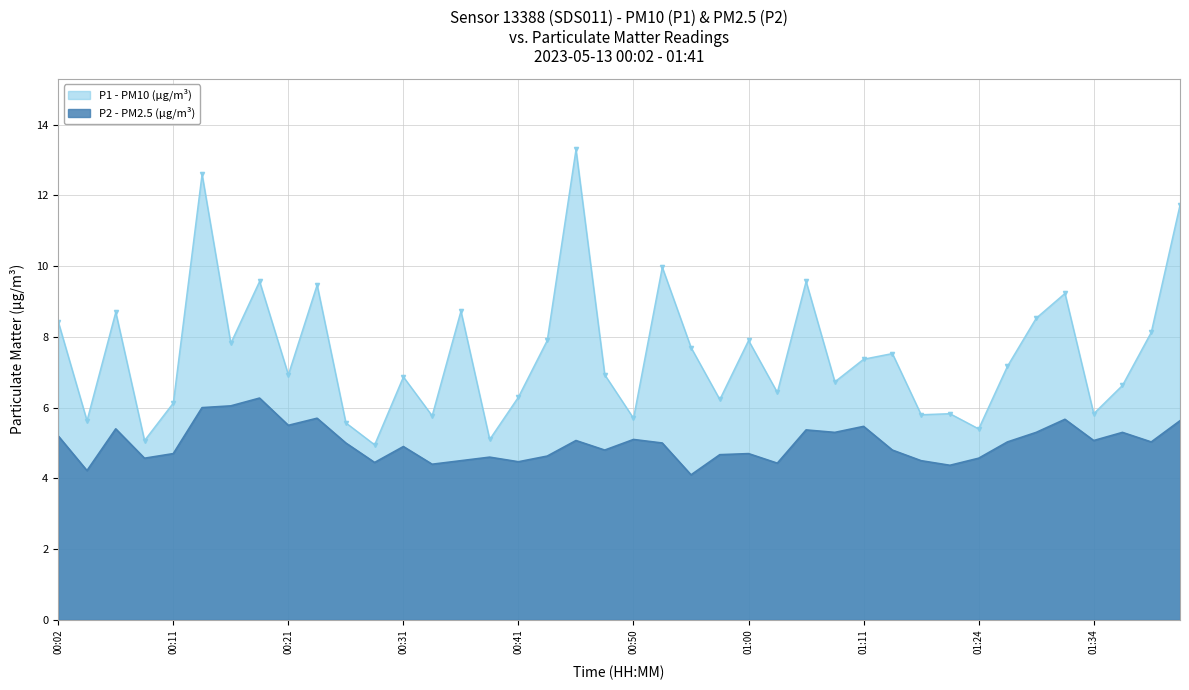

In P1, how many points are higher than both neighbors (excluding endpoints)?

13